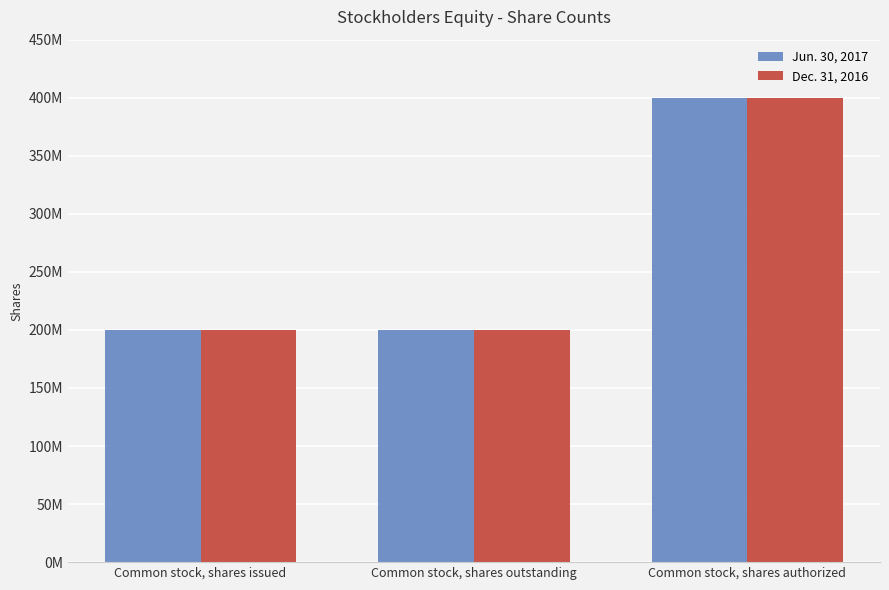

Read the Dec. 31, 2016 value at Common stock, shares issued.

200200902